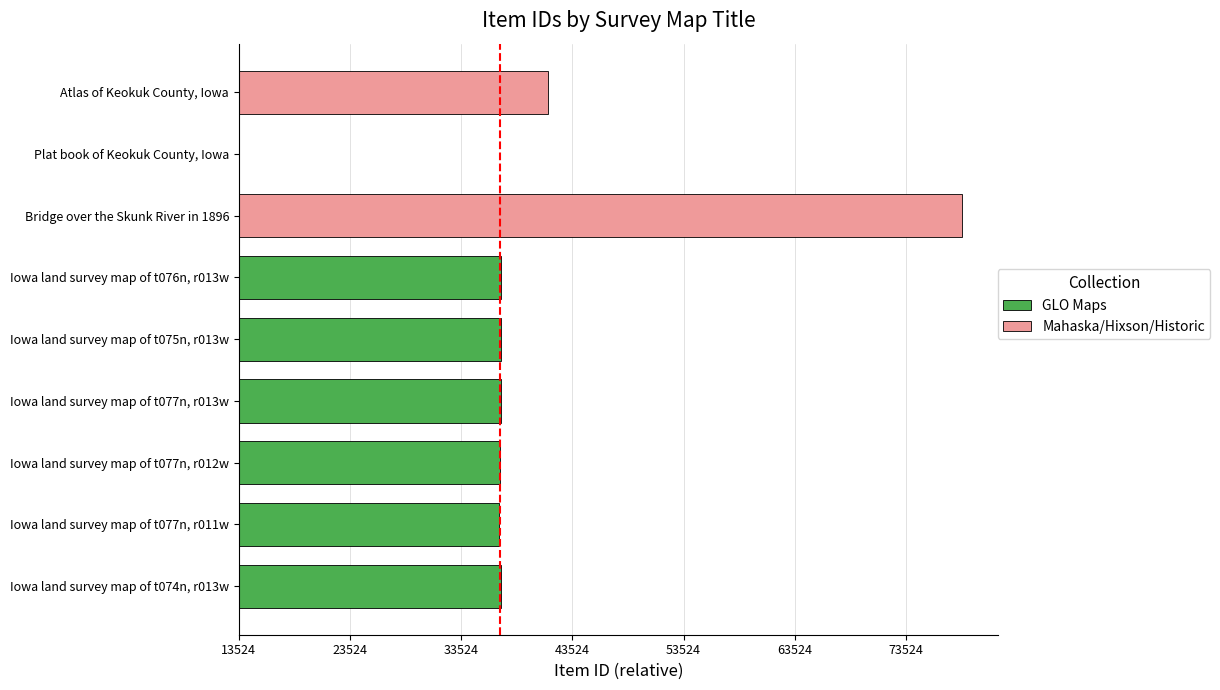

Approximately how many times larger is the value at Iowa land survey map of t077n, r011w compared to Iowa land survey map of t076n, r013w?

1.0